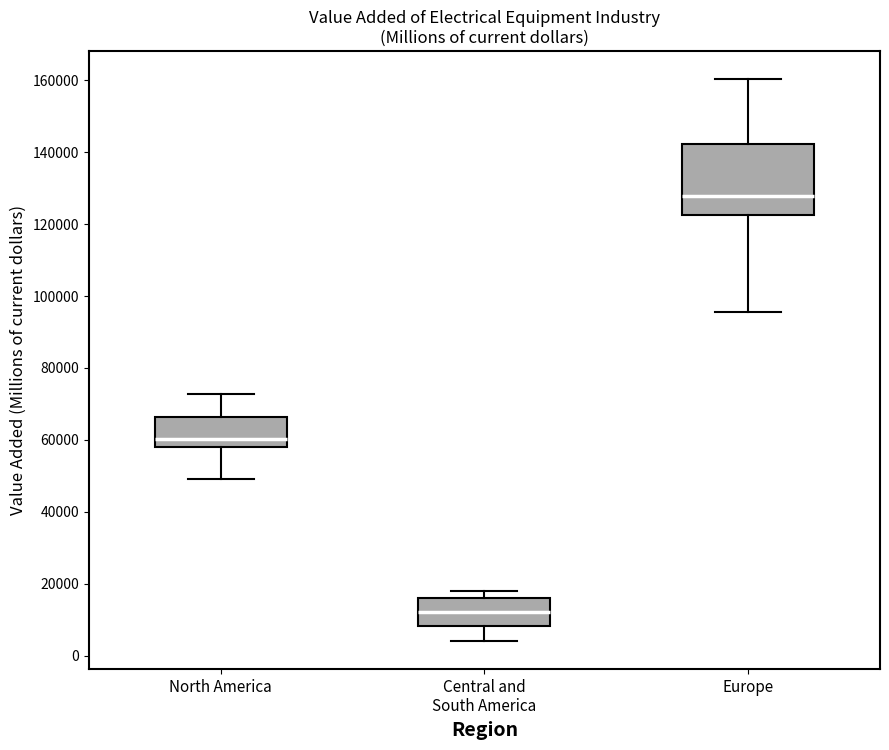

Reading left to right, transcribe this box plot: for each box, give where its median line is, the range the box spans, and where its two whiskers end, as read against the y-axis. The values are not printed on the chart, so give them approximately, as read against the axis.

North America: median 60000, box 58000 to 66000, whiskers 50000 to 72000
Central and South America: median 12000, box 8000 to 16000, whiskers 4000 to 18000
Europe: median 128000, box 122000 to 142000, whiskers 96000 to 160000